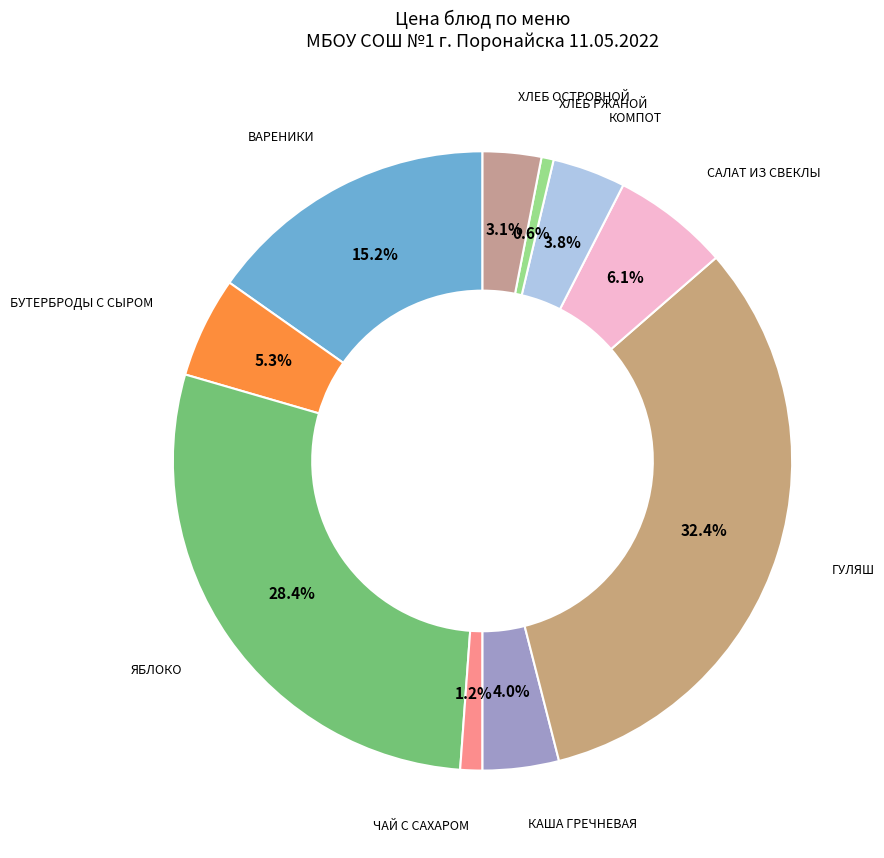

Which has a higher value, ВАРЕНИКИ or БУТЕРБРОДЫ С СЫРОМ?

ВАРЕНИКИ